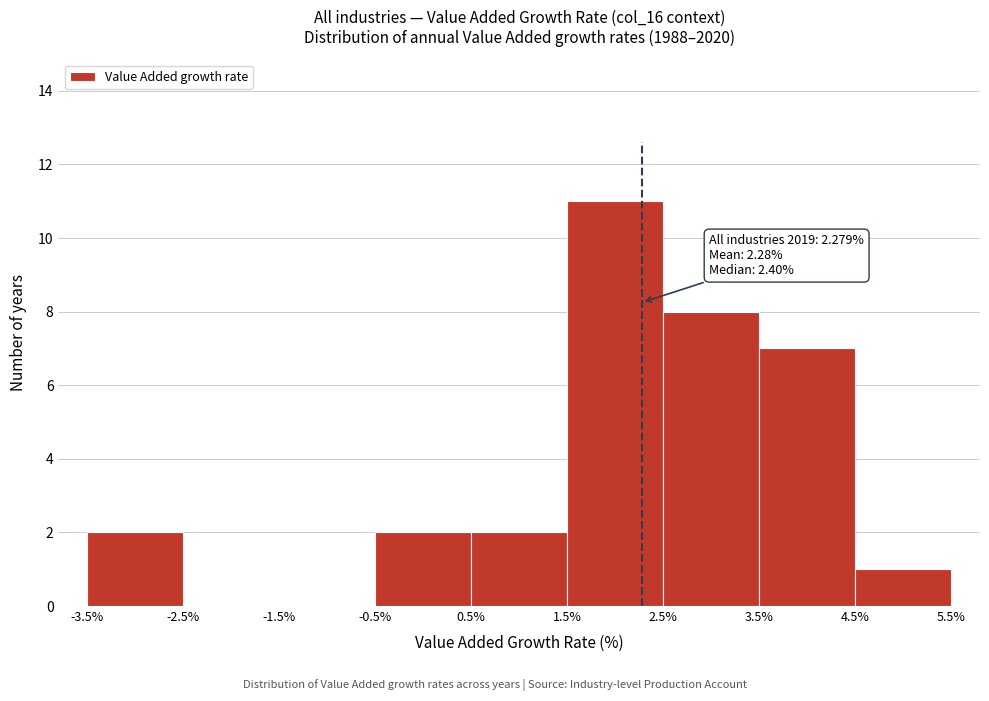

Over which range of the x-axis is the bar tallest?

1.5% to 2.5%